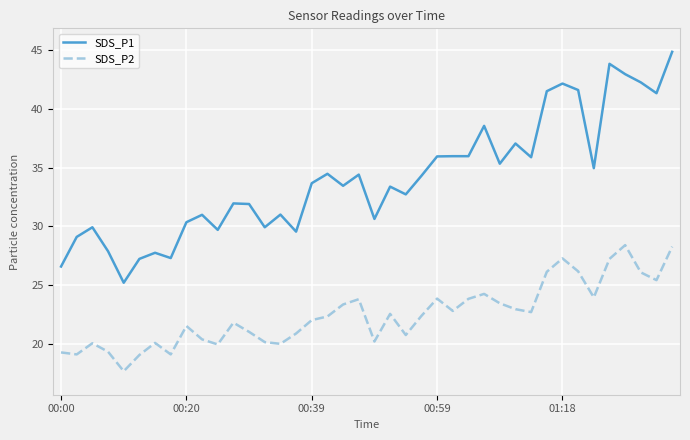

What is the maximum value for SDS_P2?

28.4